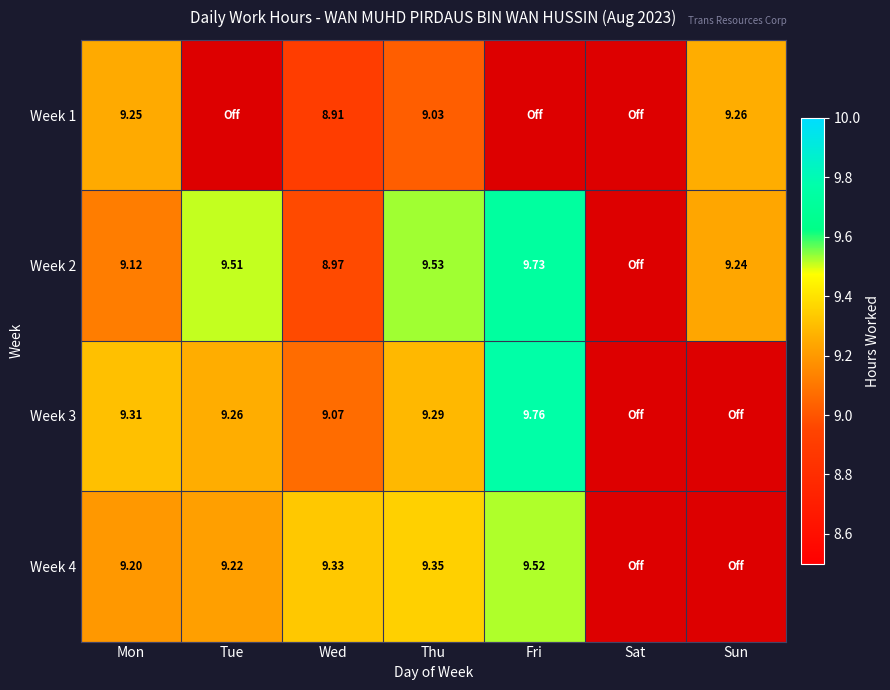

At how many categories does at least one series exceed 6?

6